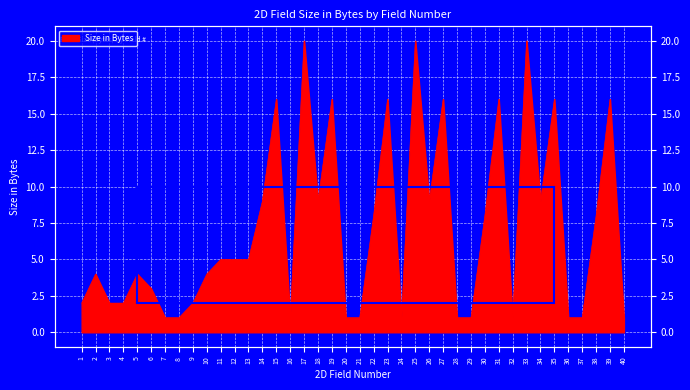

Rank the categories by value from highest to lowest.

17, 25, 33, 15, 19, 23, 27, 31, 35, 39, 14, 18, 26, 34, 22, 30, 38, 11, 12, 13, 2, 5, 10, 6, 1, 3, 4, 9, 7, 8, 16, 20, 21, 24, 28, 29, 32, 36, 37, 40